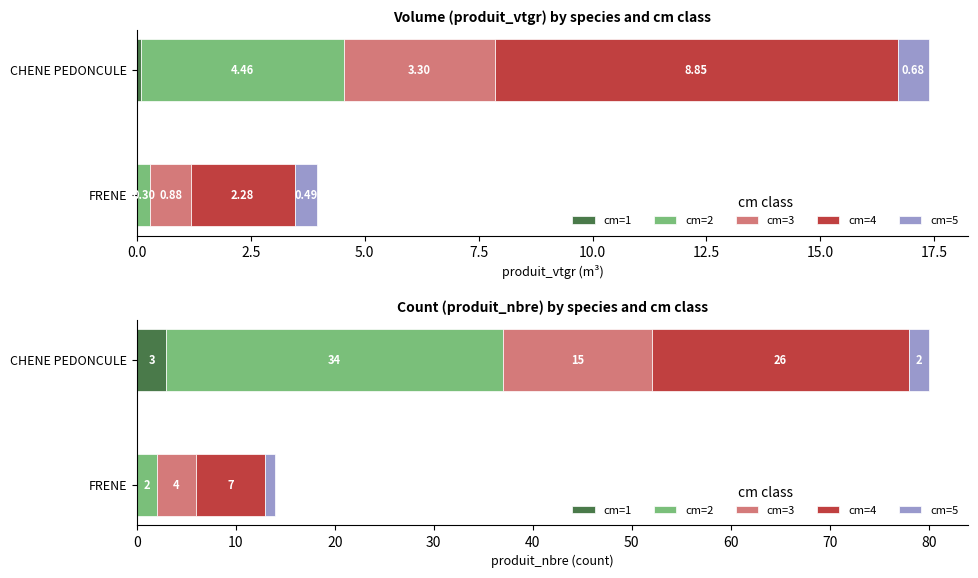

The value of FRENE produit_vtgr at cm=2 is 0.5. True or false?

False